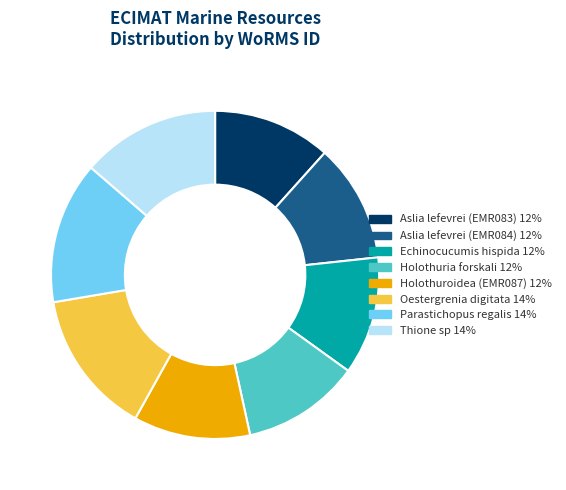

How many slices are in this pie chart?

8